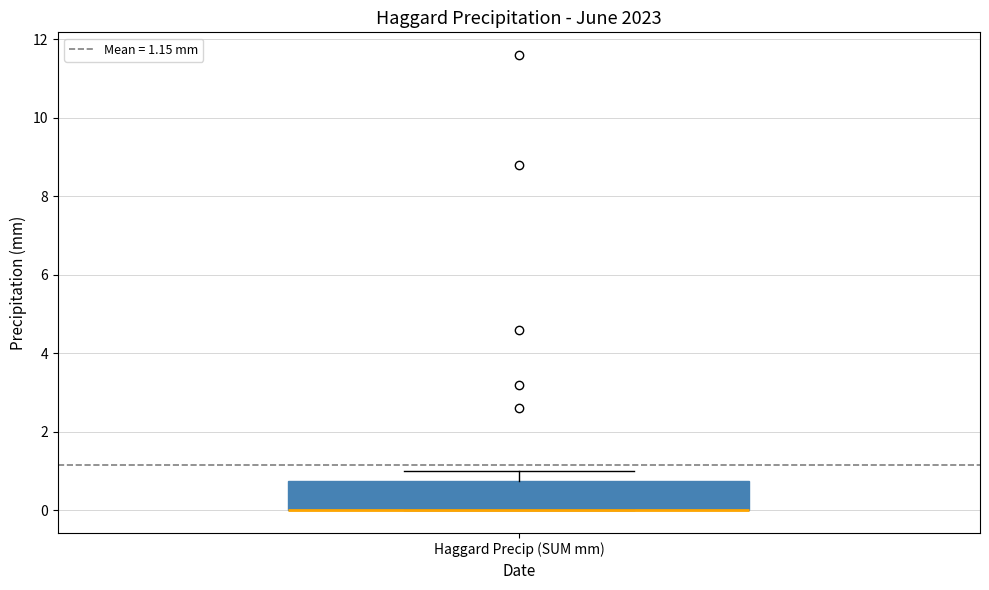

Read this box plot against the y-axis: the position of the median line, the range covered by the box, and the ends of both whiskers. The values are not printed on the chart, so give them approximately, as read against the axis.

median 0.0 (drawn on the box's lower edge), box 0.0 to 0.8, whiskers 0.0 to 1.0